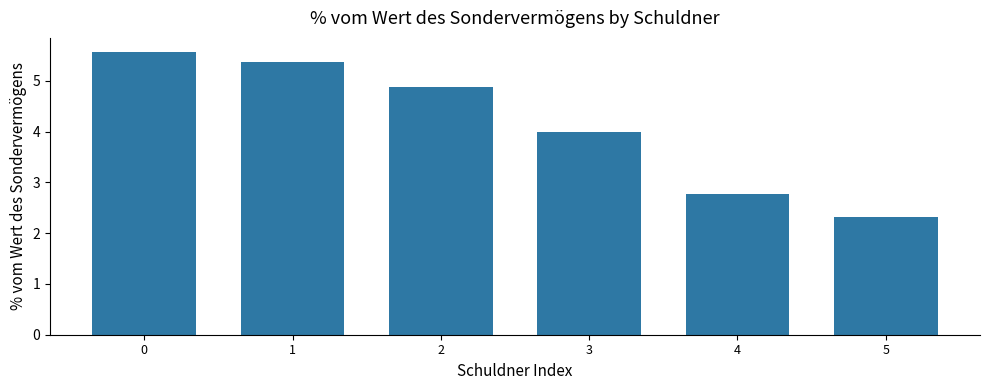

How many data points does each series have?

6